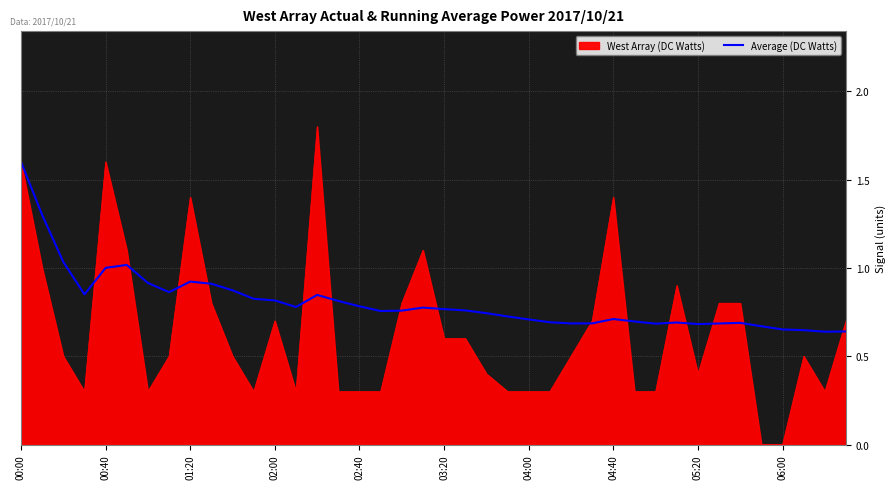

Which series has the widest spread of values?

West Array (DC Watts)